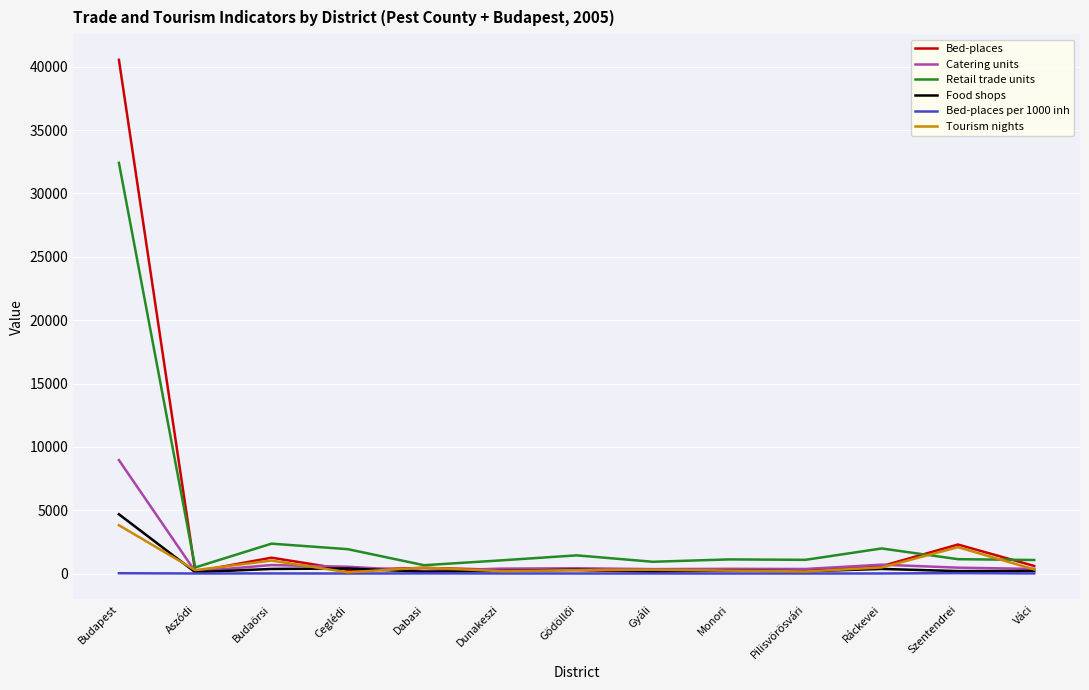

List the series in order of their peak value, highest first.

Bed-places, Retail trade units, Catering units, Food shops, Tourism nights, Bed-places per 1000 inh